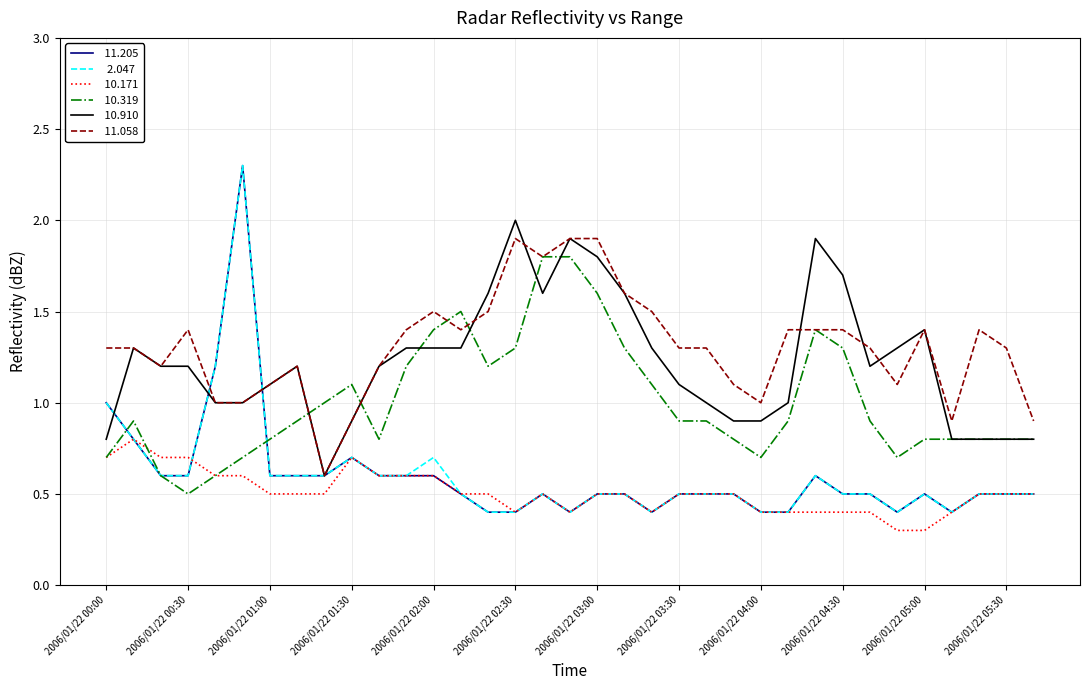

What is the greatest value displayed?

2.3